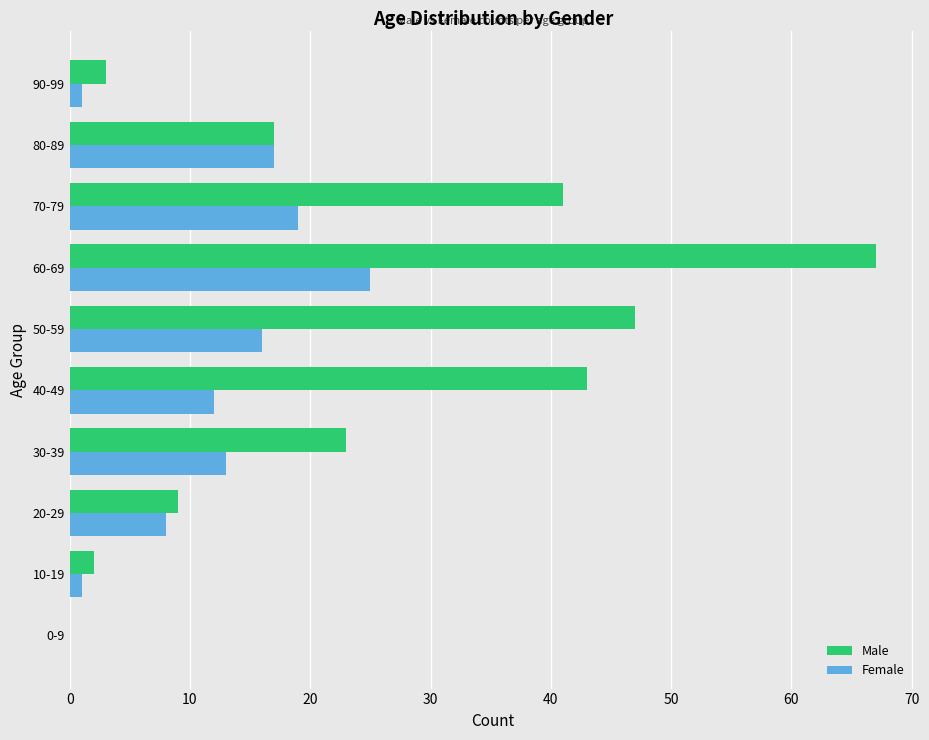

At which category does the chart reach its peak across all series?

60-69